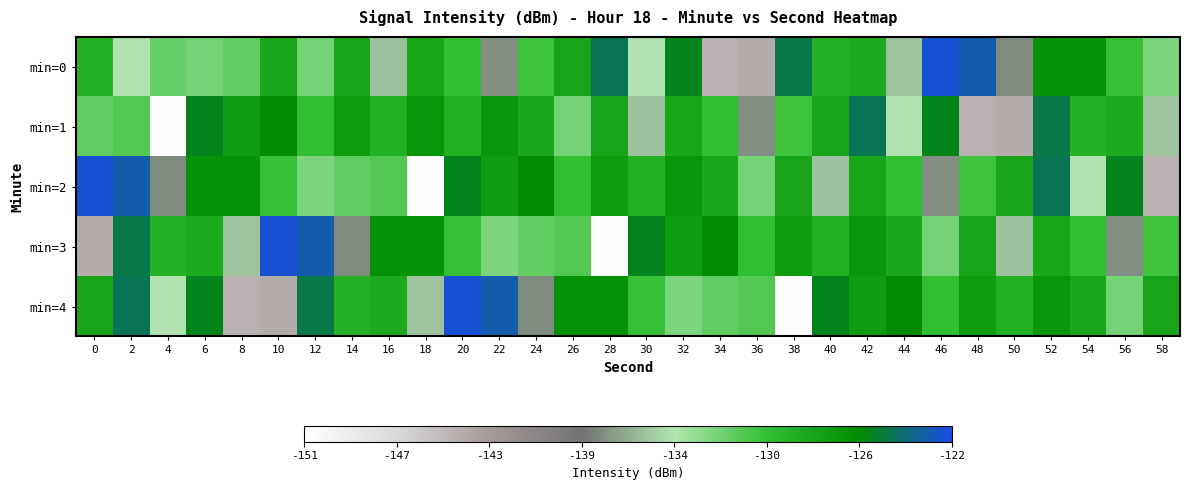

List the series in order of their peak value, lowest first.

min=1, min=0, min=2, min=3, min=4